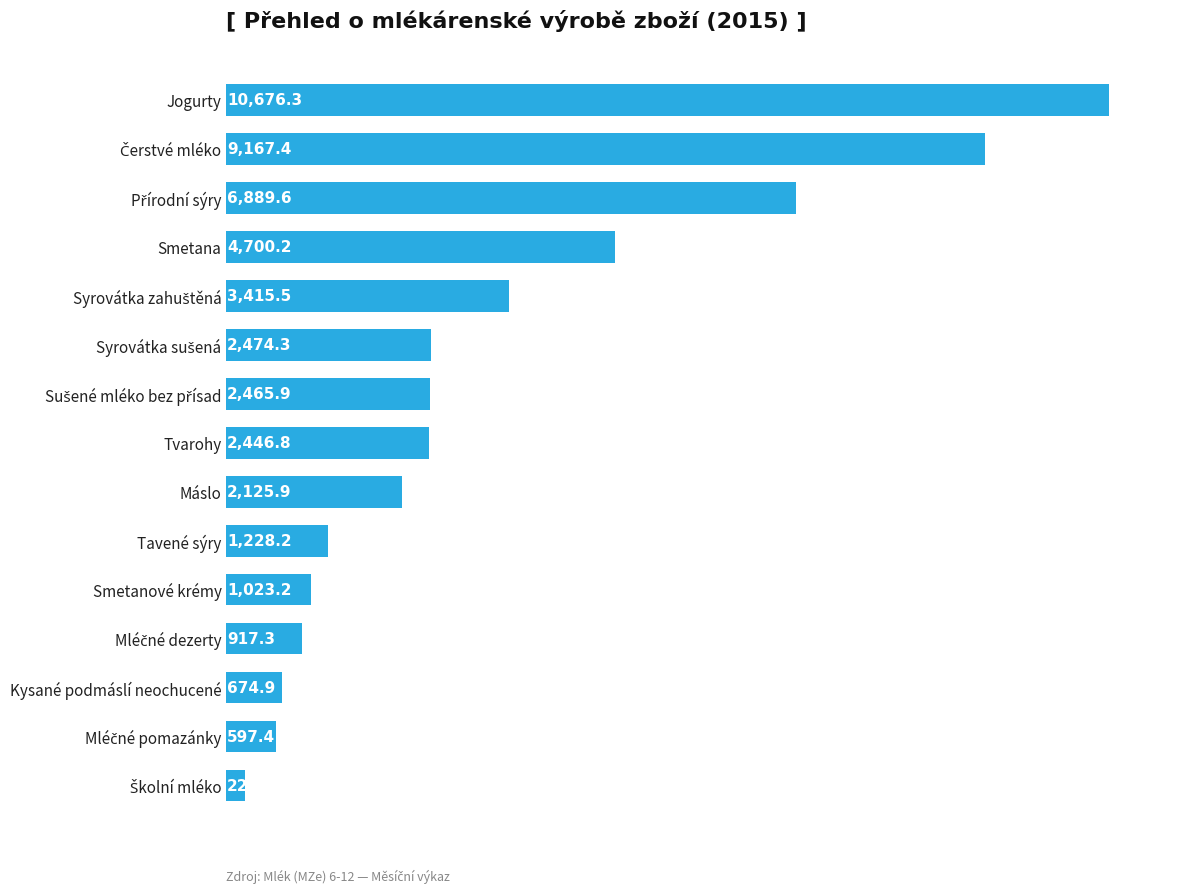

How many data points are above 2446?

8